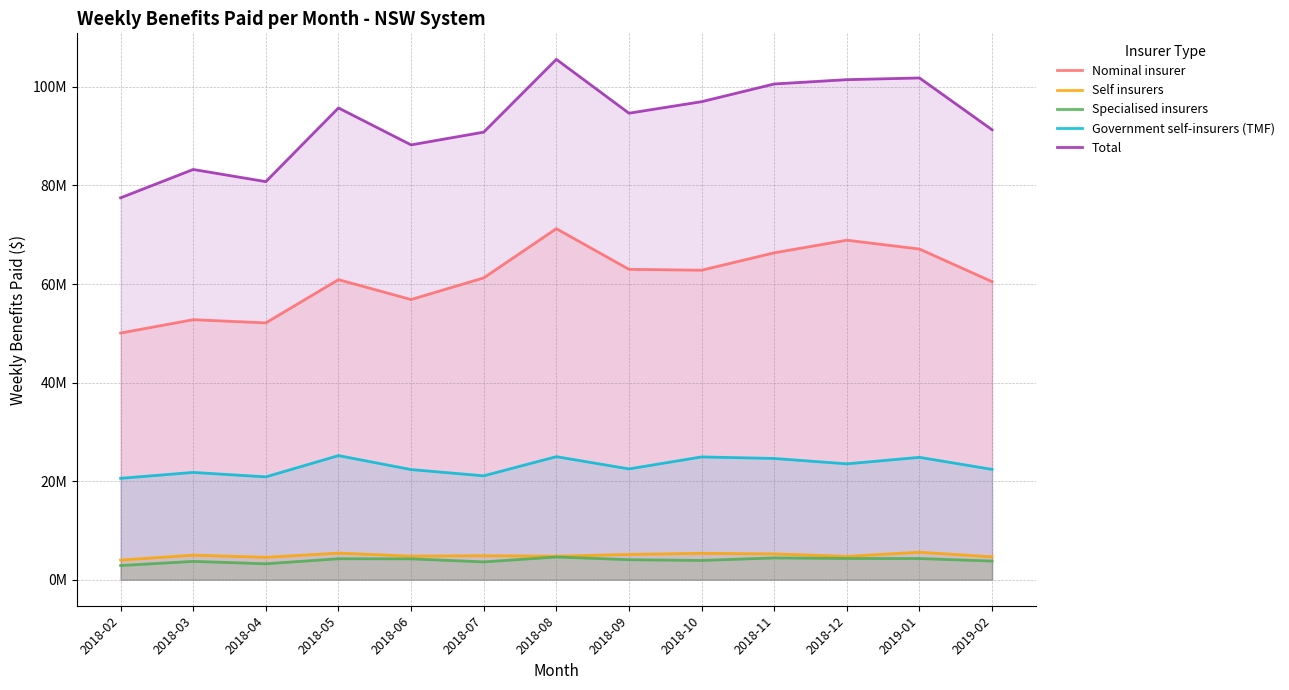

The Total series shows 80775355.1 at 2018-04. True or false?

True